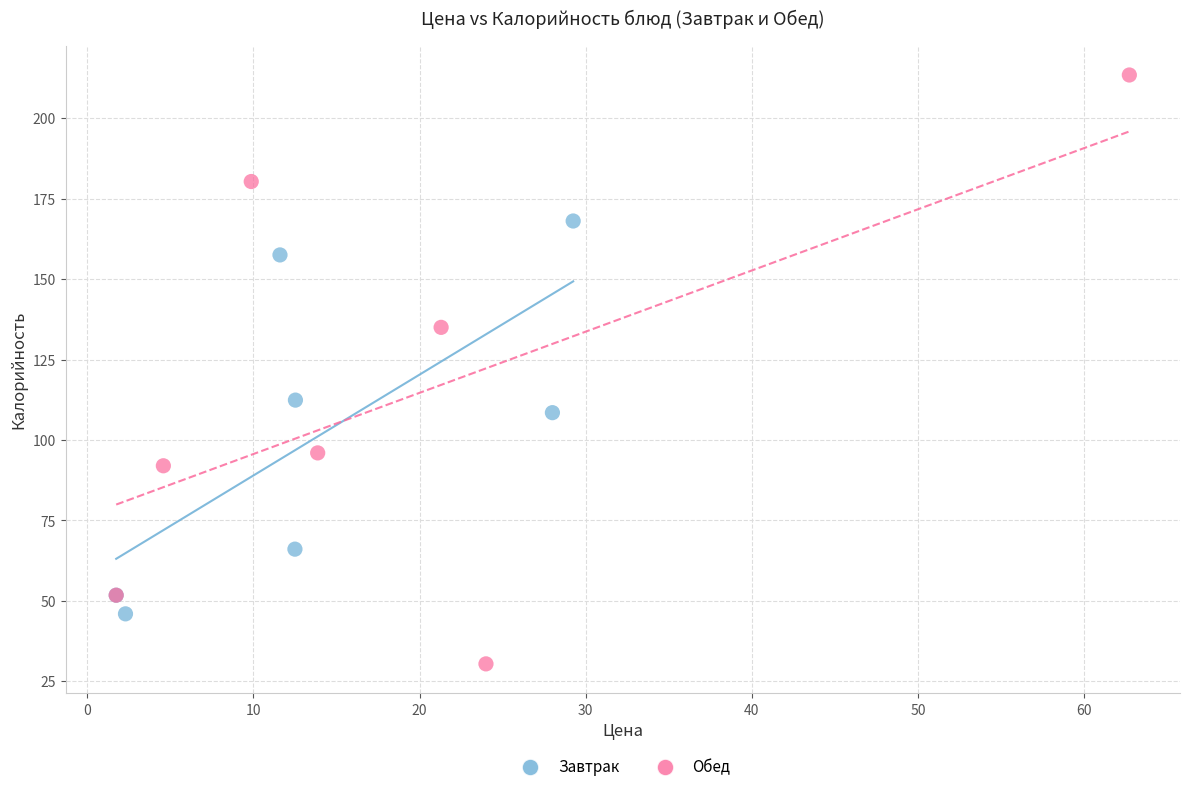

Which series contains the highest Y value?

Обед